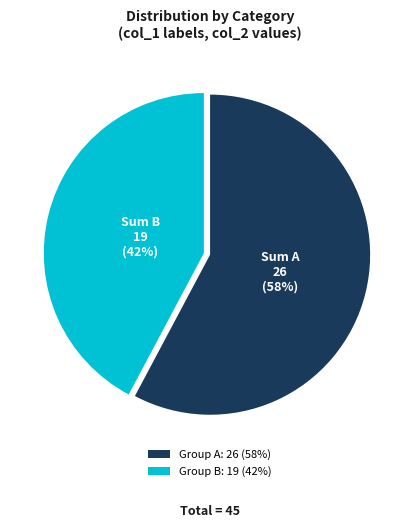

Count the number of slices in the pie.

2